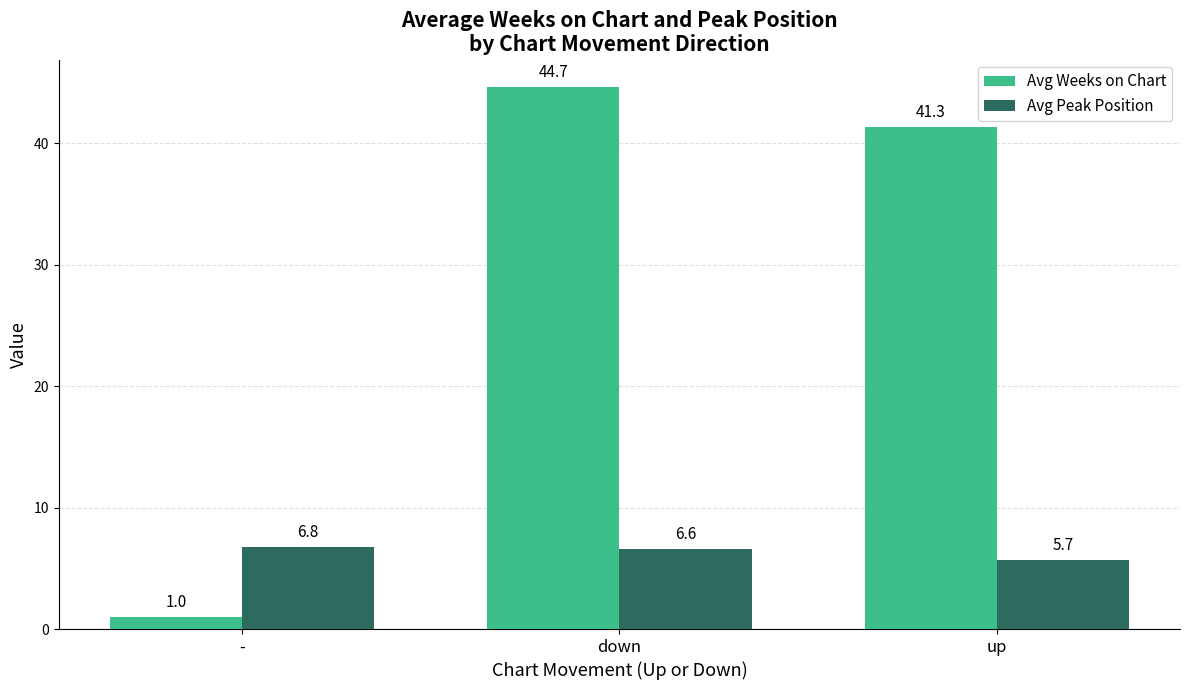

Is it true that Avg Weeks on Chart equals 22.2 at down?

False